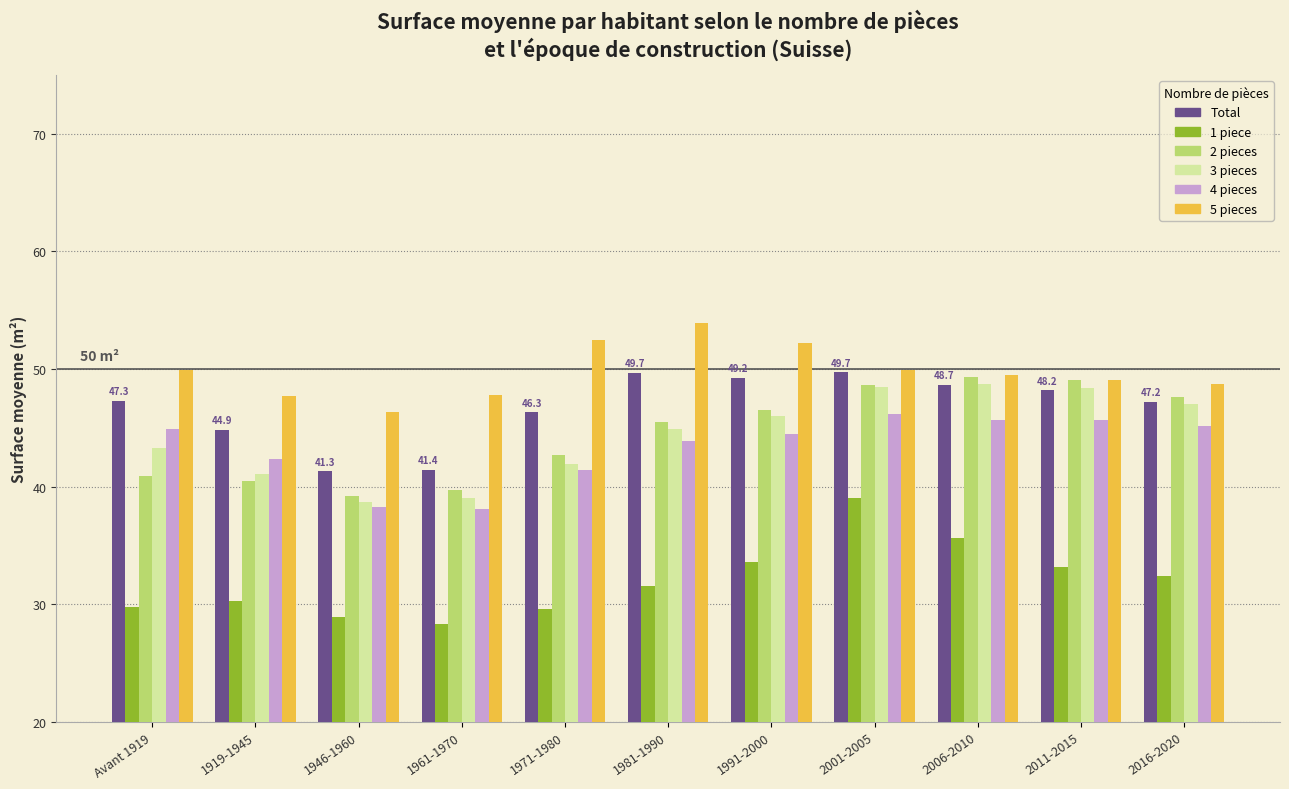

What are all the series names shown in the legend?

Total, 1 piece, 2 pieces, 3 pieces, 4 pieces, 5 pieces